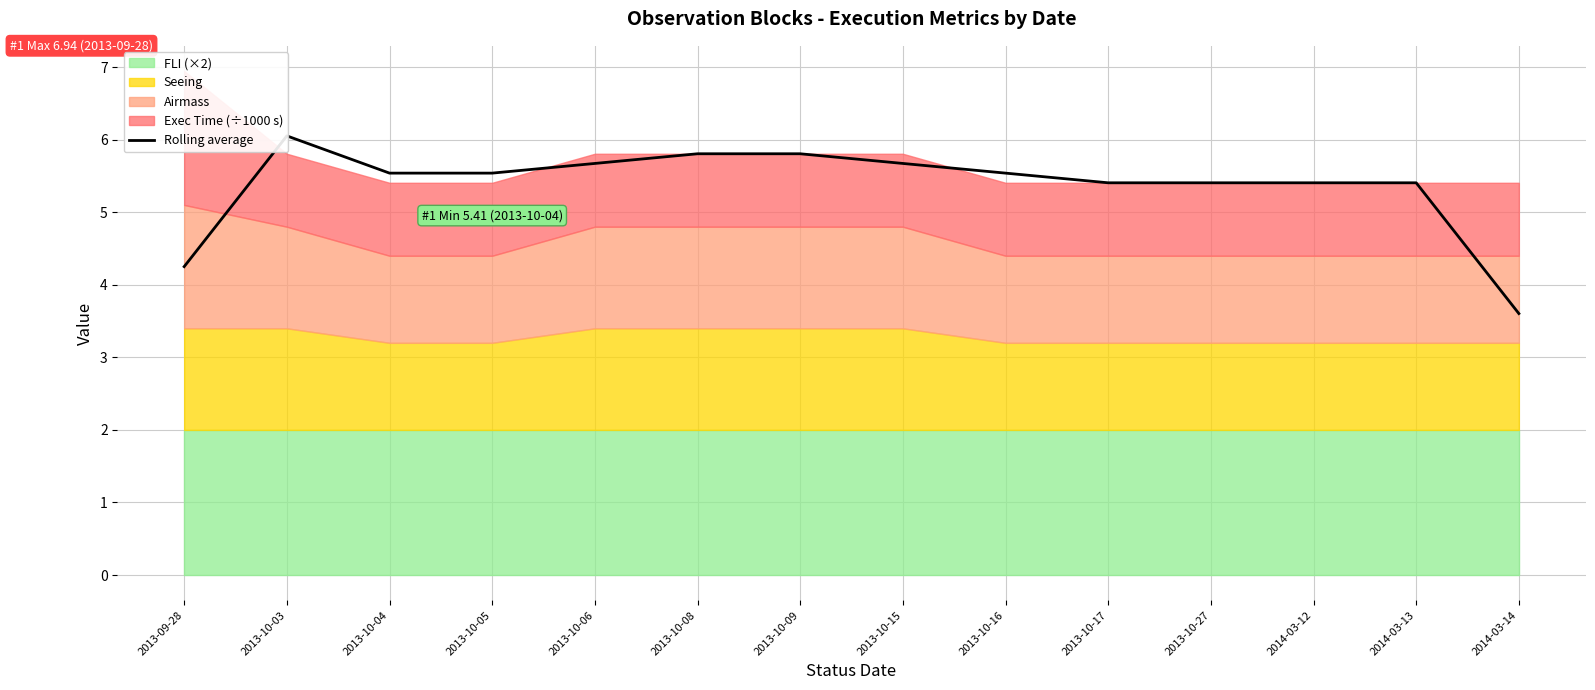

How many interior local peaks (higher than both neighbors) does the data have?

1